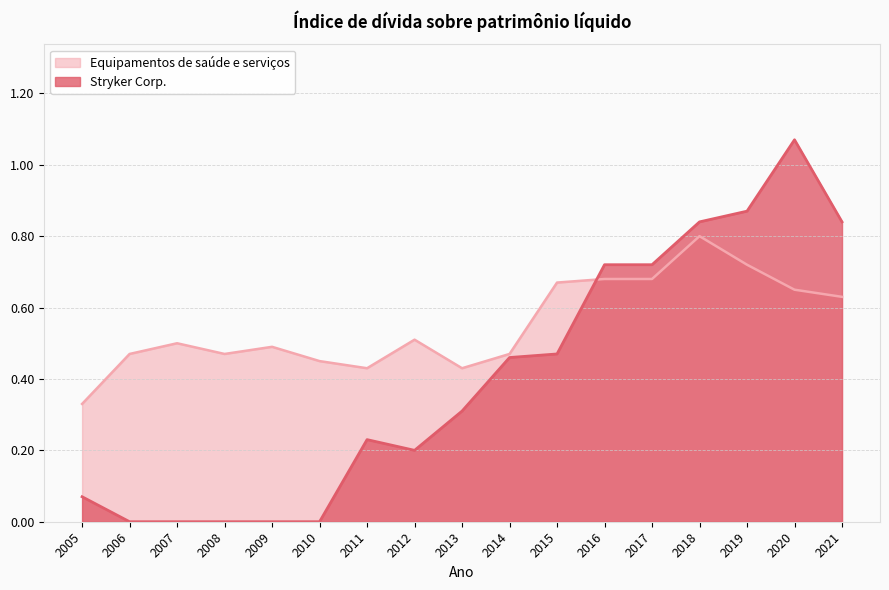

Reading left to right, transcribe all the data shown in this chart.

Stryker Corp.: 0.1	0.0	0.0	0.0	0.0	0.0	0.2	0.2	0.3	0.5	0.5	0.7	0.7	0.8	0.9	1.1	0.8
Equipamentos de saúde e serviços: 0.3	0.5	0.5	0.5	0.5	0.5	0.4	0.5	0.4	0.5	0.7	0.7	0.7	0.8	0.7	0.7	0.6